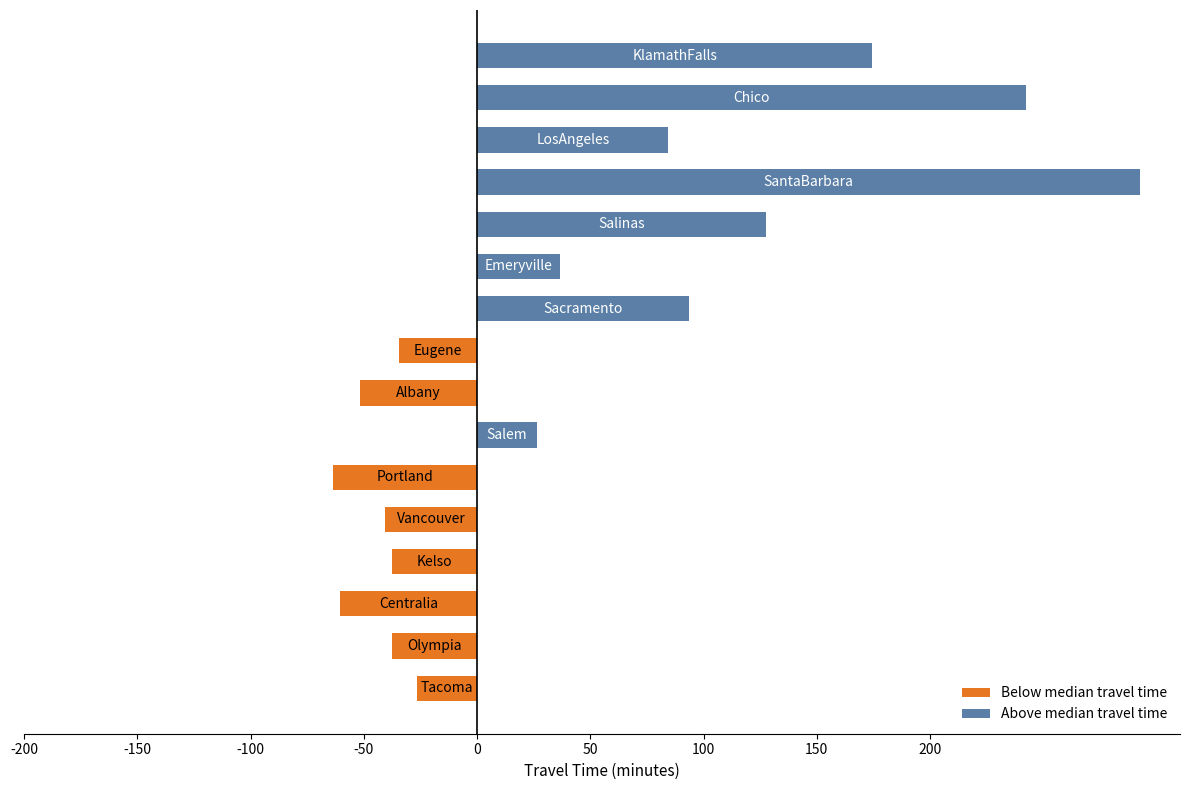

What is the greatest value displayed?

292.5